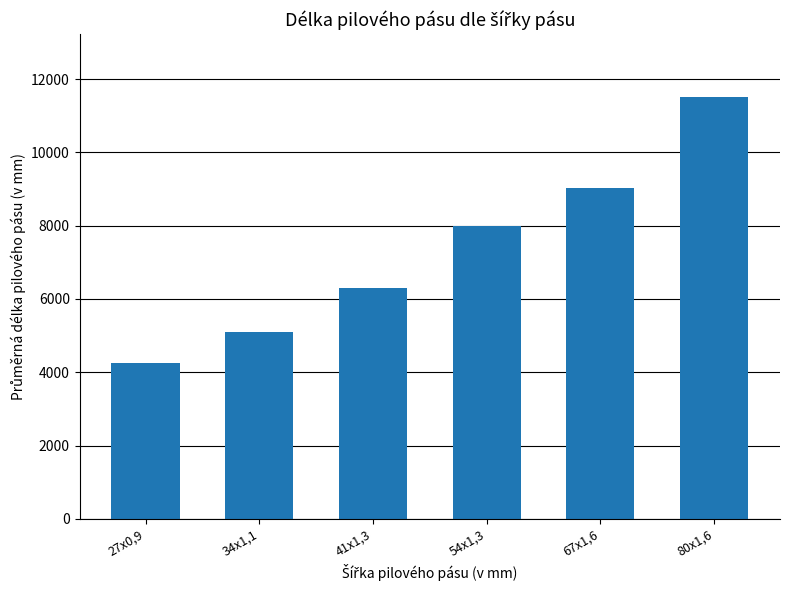

Reading right to left, extract all data points from this chart.

11500	9038	7993	6305	5095	4266